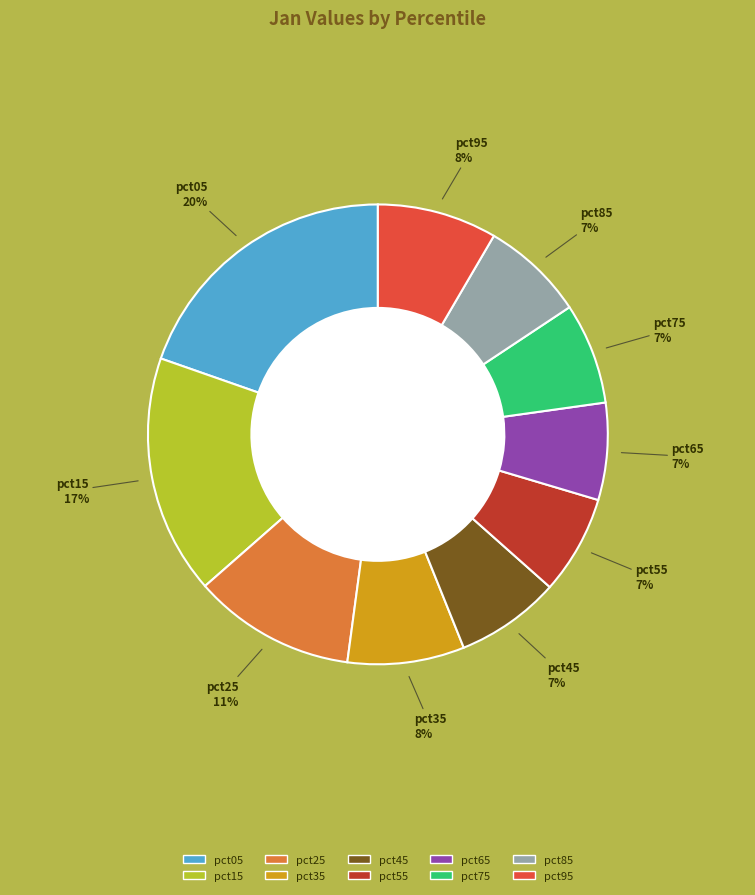

Does pct15 account for over 50% of the chart?

No